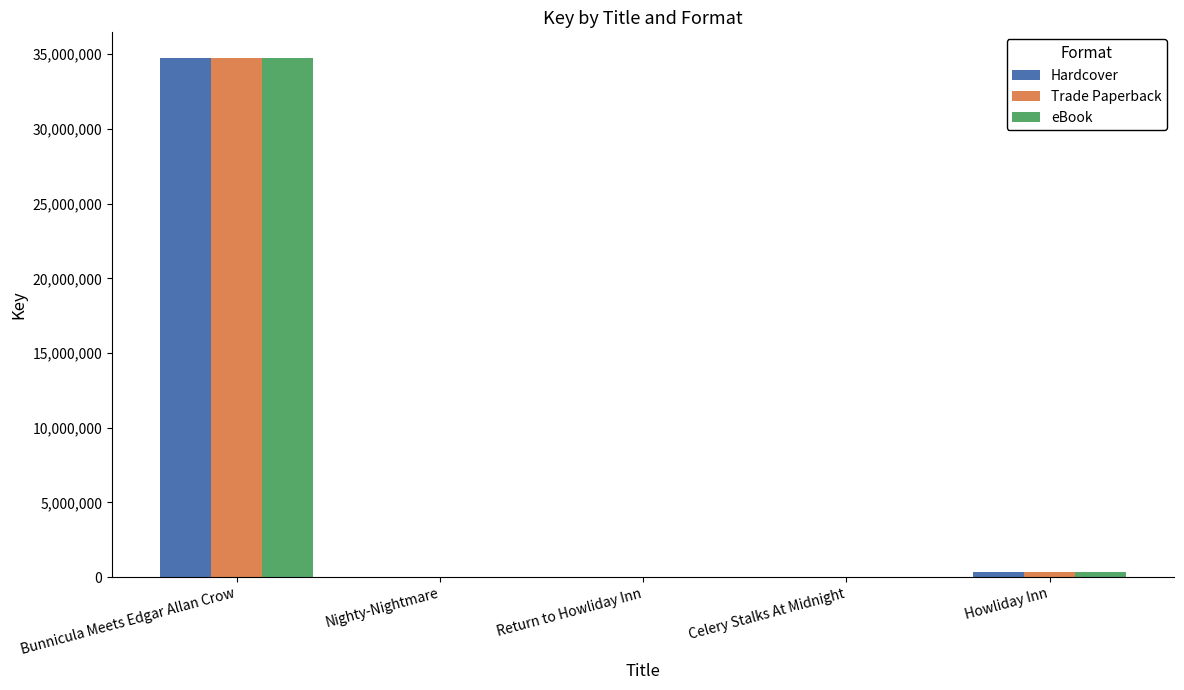

What is the maximum value for Trade Paperback?

34732792